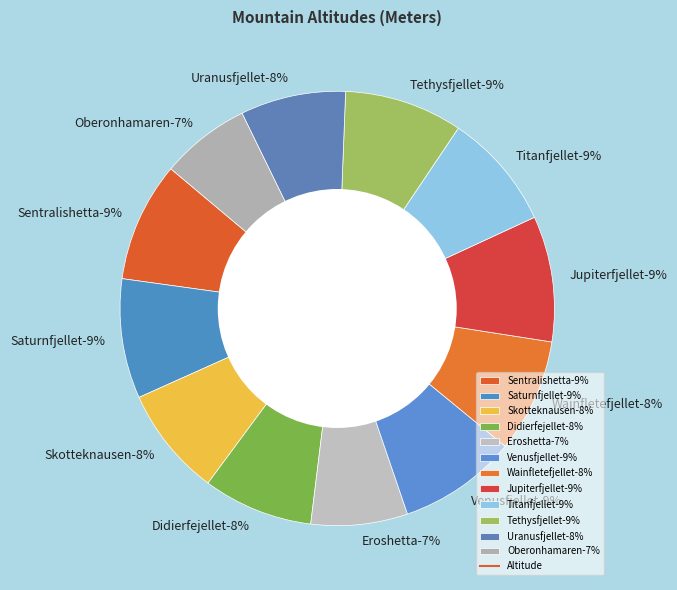

To the nearest percent, what is the average slice percentage?

8%